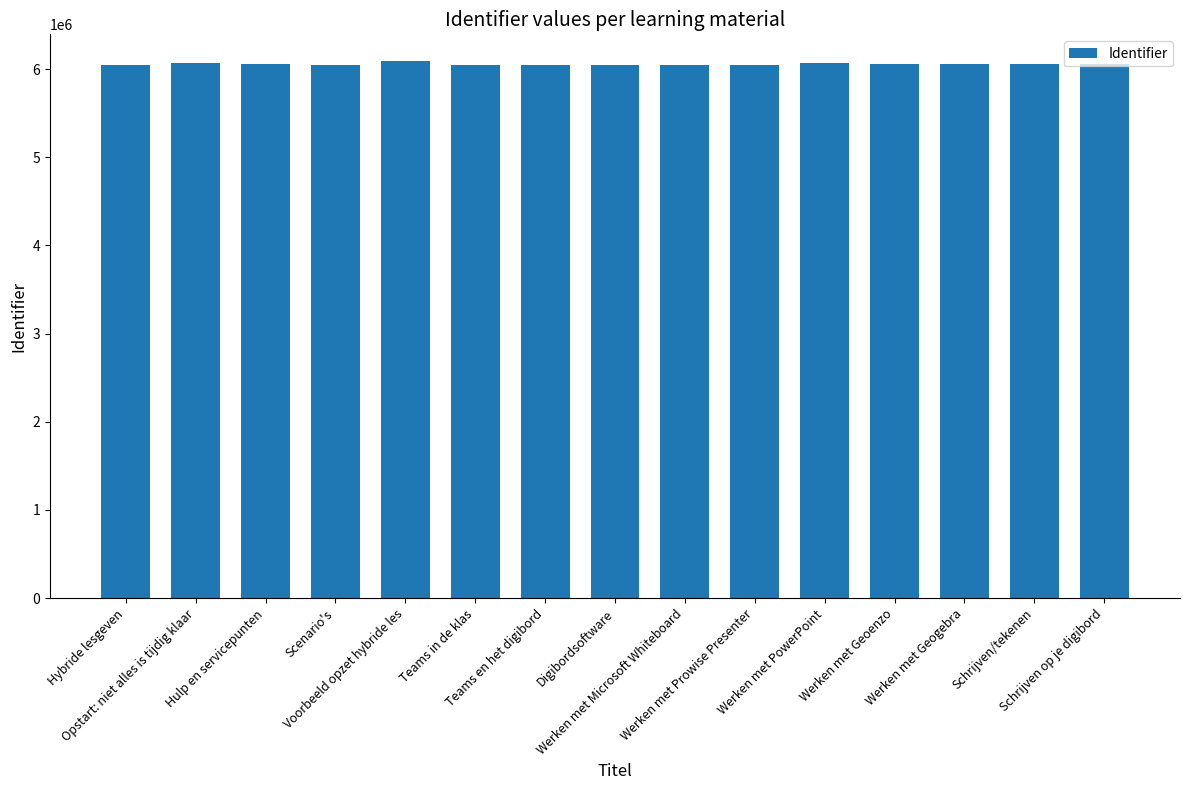

What position from the left is Scenario's?

4